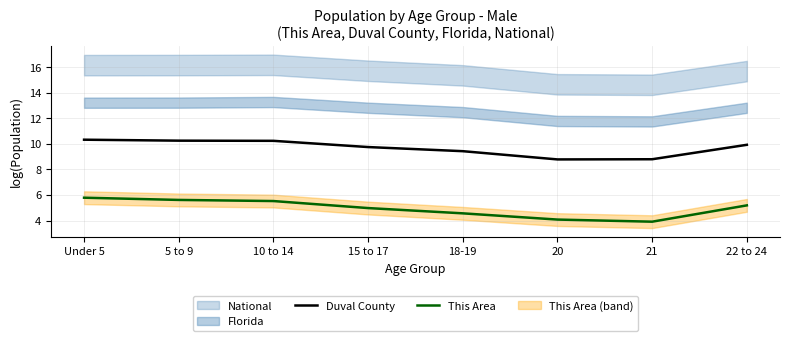

What is the difference between the maximum and second lowest values in the Duval County series?

1.5